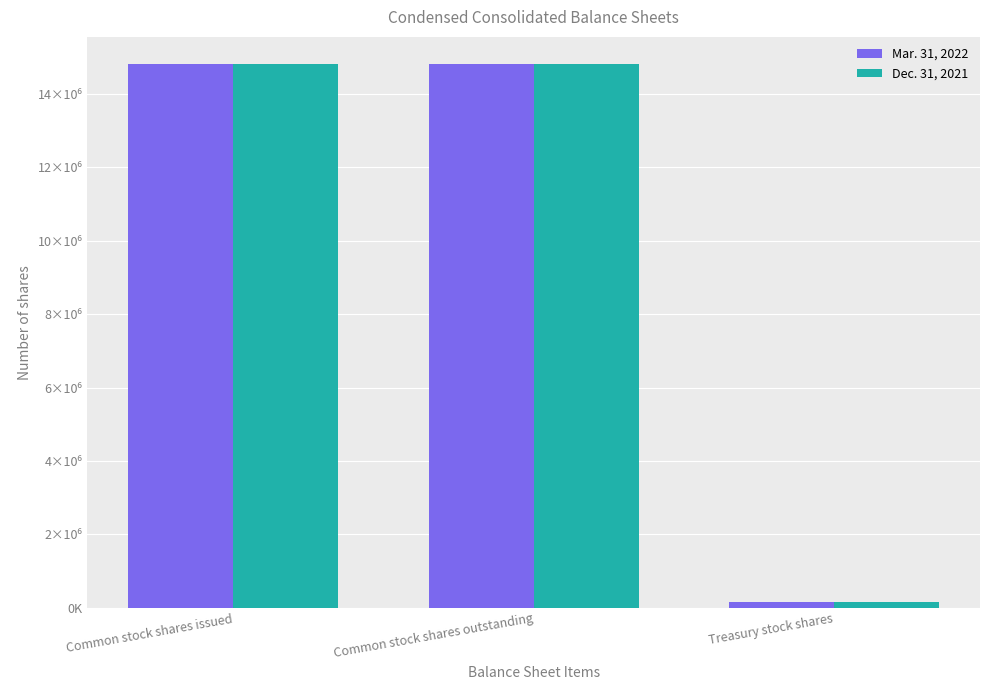

What is the sum of all Mar. 31, 2022 values?

29790788